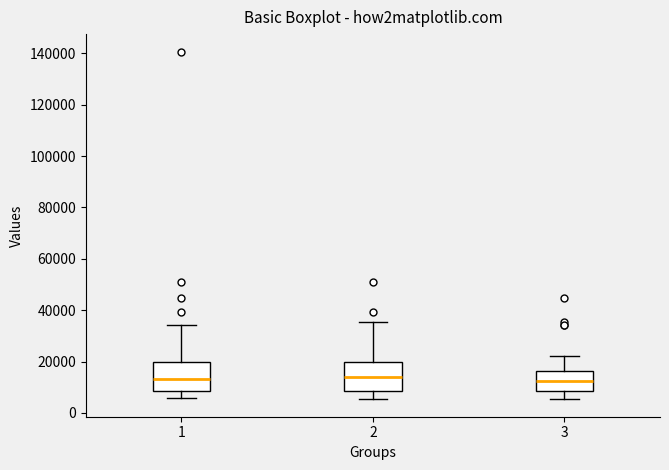

Reading left to right, read every box against the y-axis: the position of its median line, the range the box covers, and the ends of its whiskers. The values are not printed on the chart, so give them approximately, as read against the axis.

1: median 14000, box 8000 to 20000, whiskers 6000 to 34000
2: median 14000, box 8000 to 20000, whiskers 6000 to 36000
3: median 12000, box 8000 to 16000, whiskers 6000 to 22000